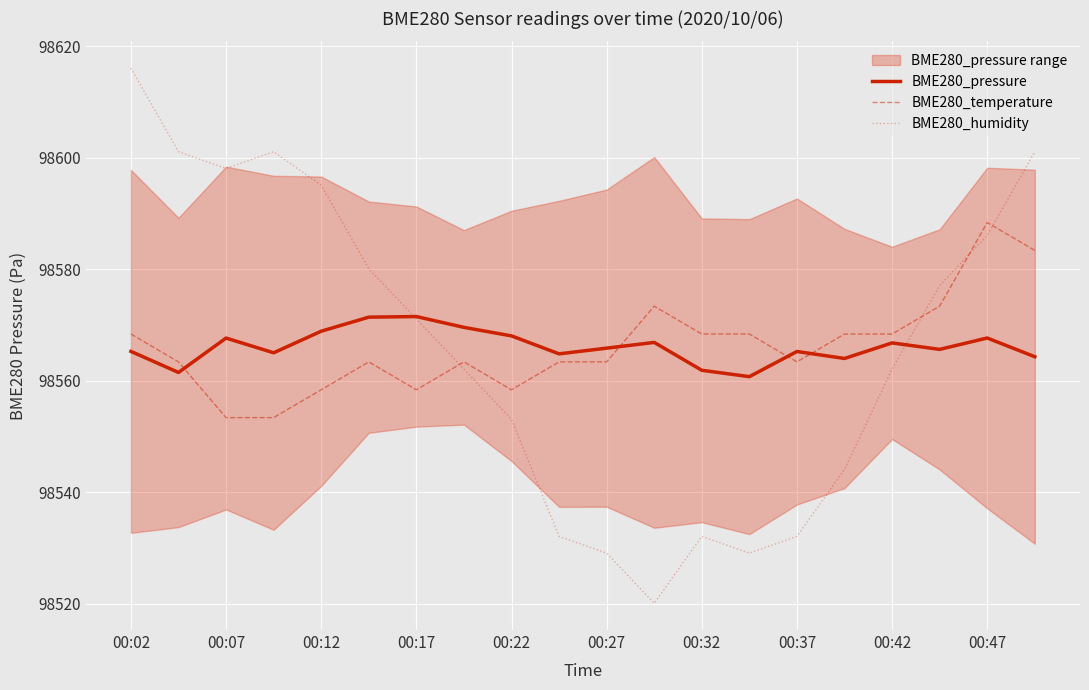

After their last crossing, which series has the higher values: BME280_pressure or BME280_humidity?

BME280_humidity